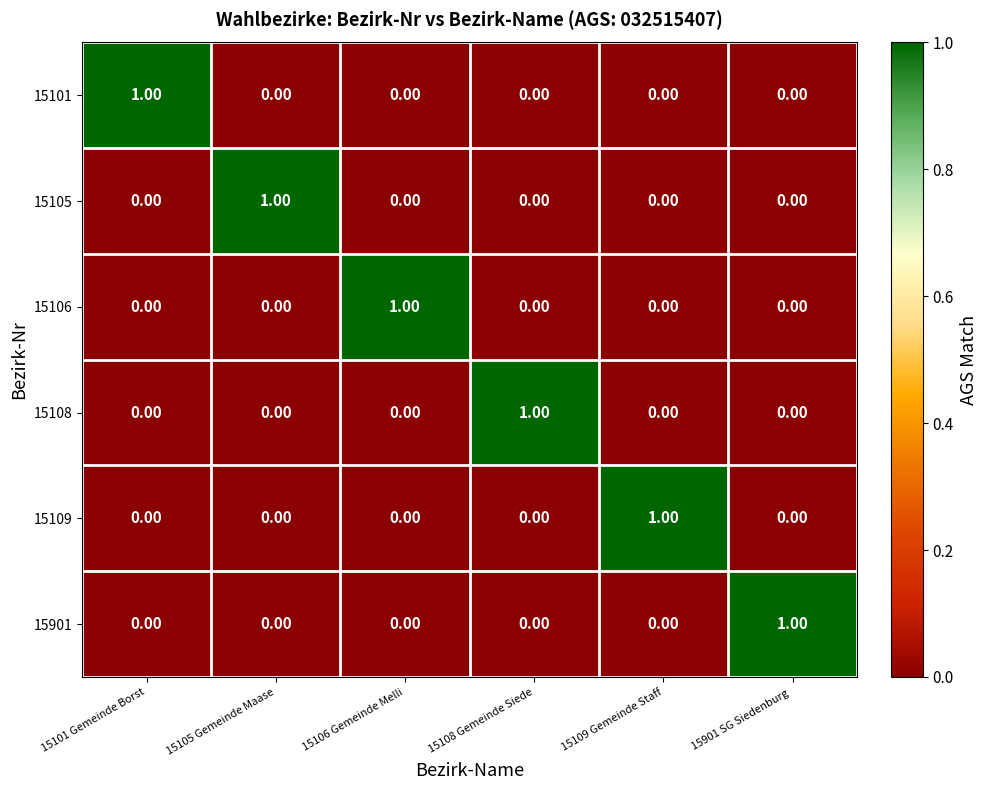

What is the maximum value shown in the chart?

1